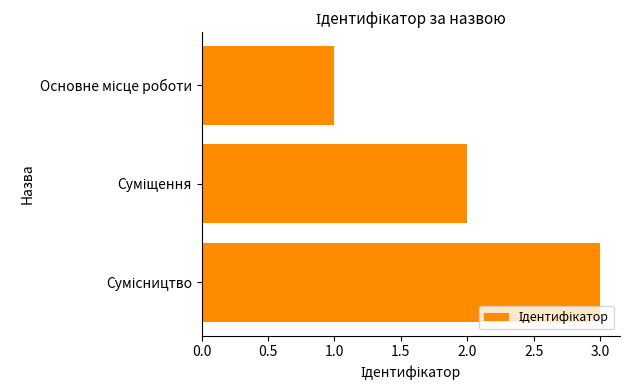

What is the maximum value shown in the chart?

3